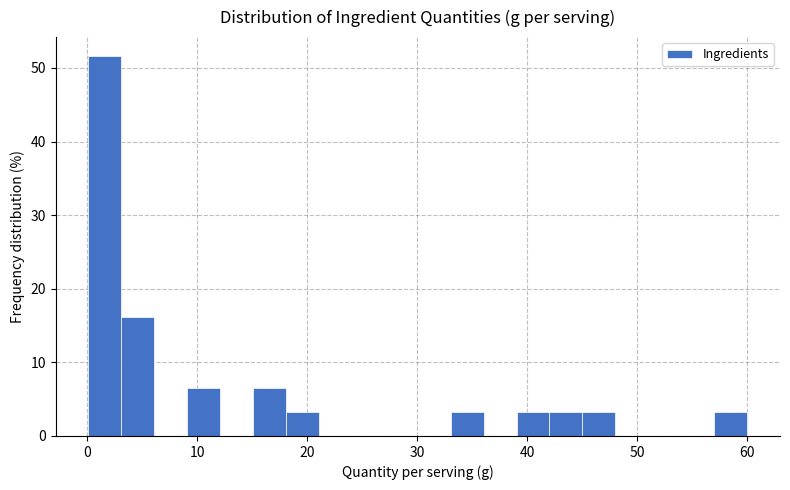

Around what value on the x-axis is the tallest bar? Give the approximate position of its centre, as read against the axis.

2